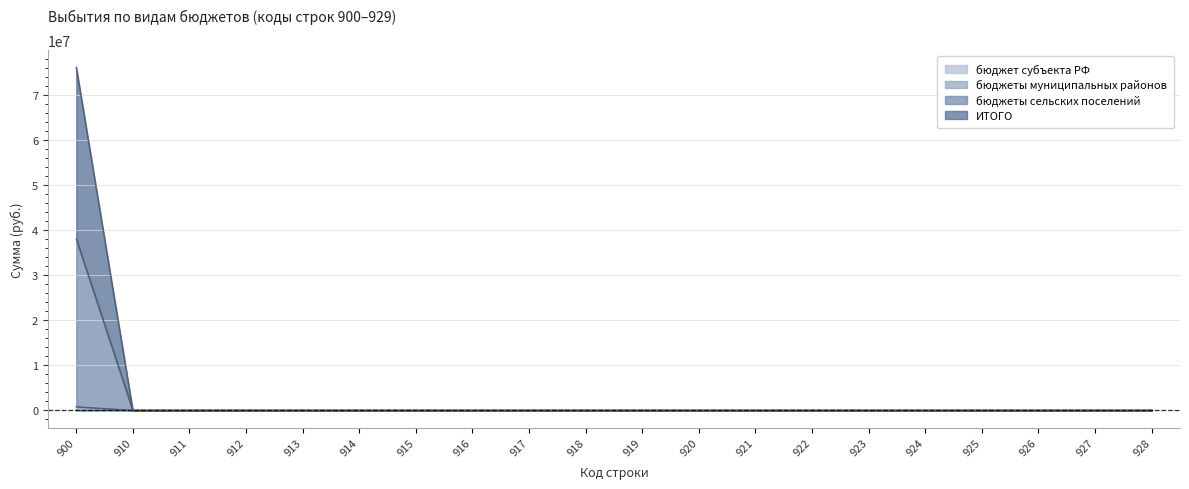

Does the chart have visible grid lines?

Yes